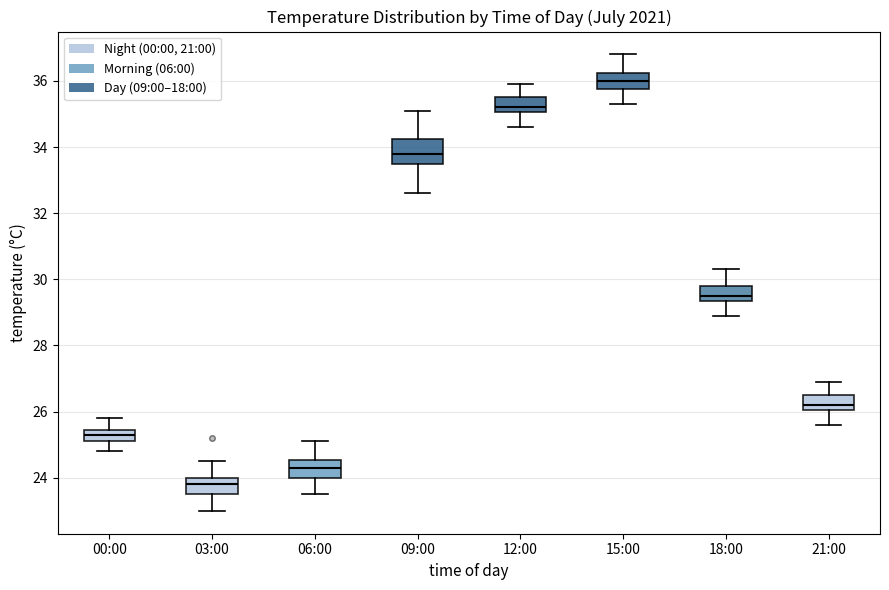

Reading left to right, read every box against the y-axis: the position of its median line, the range the box covers, and the ends of its whiskers. The values are not printed on the chart, so give them approximately, as read against the axis.

00:00: median 25.4 (inside the box), box 25.2 to 25.4, whiskers 24.8 to 25.8
03:00: median 23.8, box 23.6 to 24.0, whiskers 23.0 to 24.6
06:00: median 24.4, box 24.0 to 24.6, whiskers 23.6 to 25.2
09:00: median 33.8, box 33.6 to 34.2, whiskers 32.6 to 35.2
12:00: median 35.2, box 35.0 to 35.6, whiskers 34.6 to 36.0
15:00: median 36.0, box 35.8 to 36.2, whiskers 35.4 to 36.8
18:00: median 29.6, box 29.4 to 29.8, whiskers 29.0 to 30.4
21:00: median 26.2, box 26.0 to 26.6, whiskers 25.6 to 27.0